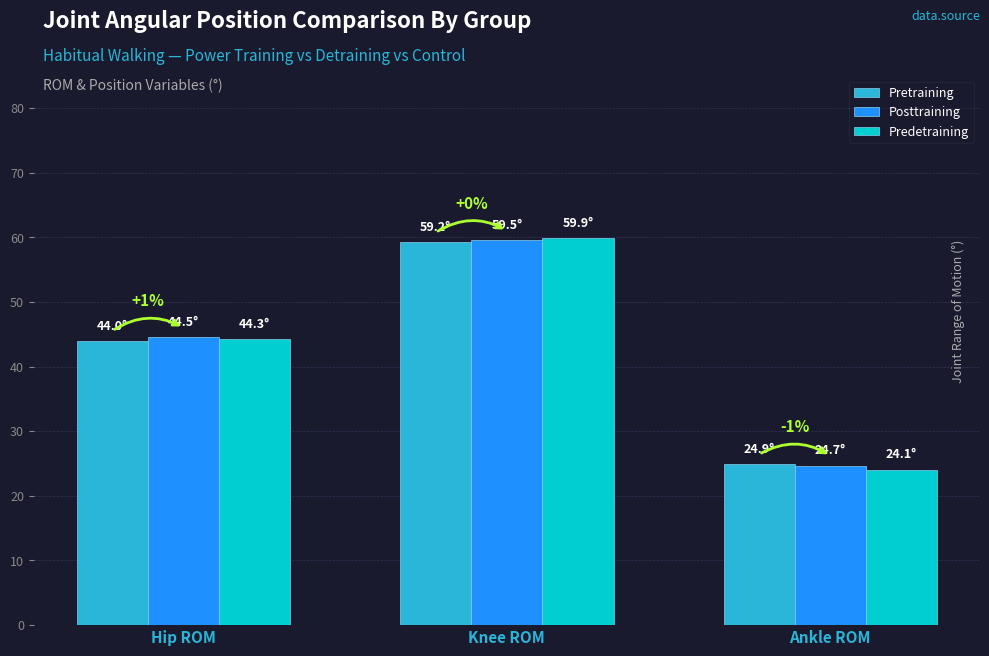

The value of Posttraining at Ankle ROM is 34.3. True or false?

False